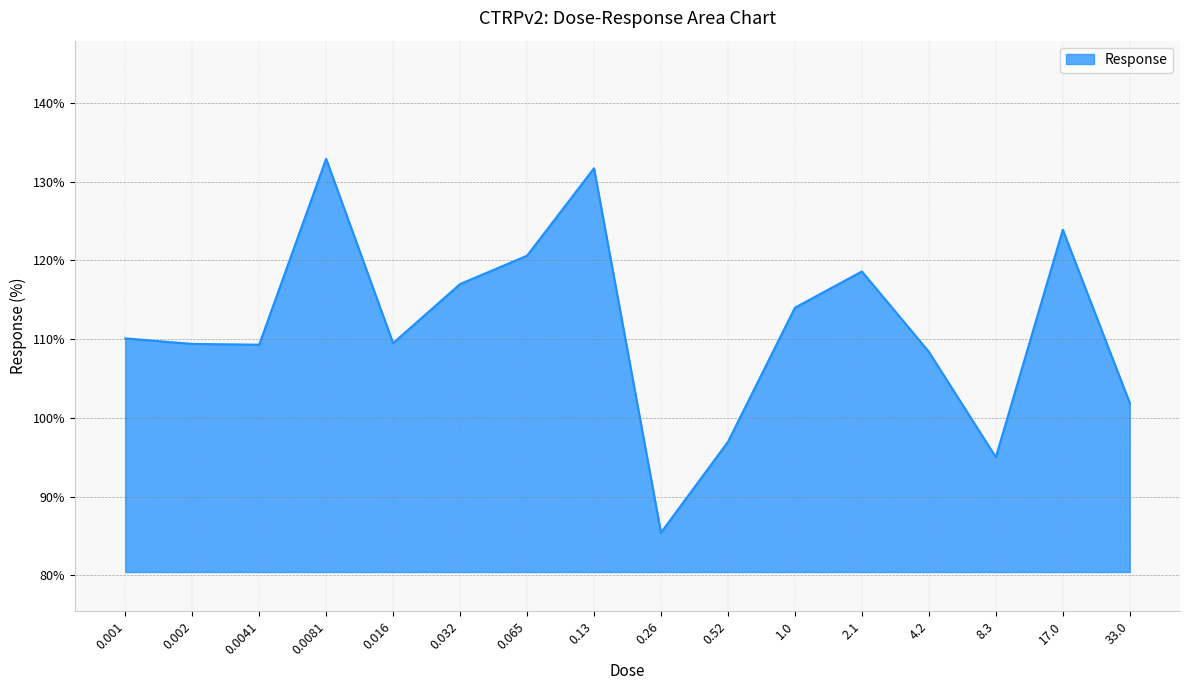

The chart shows a value of 97.0 at 0.52. True or false?

True